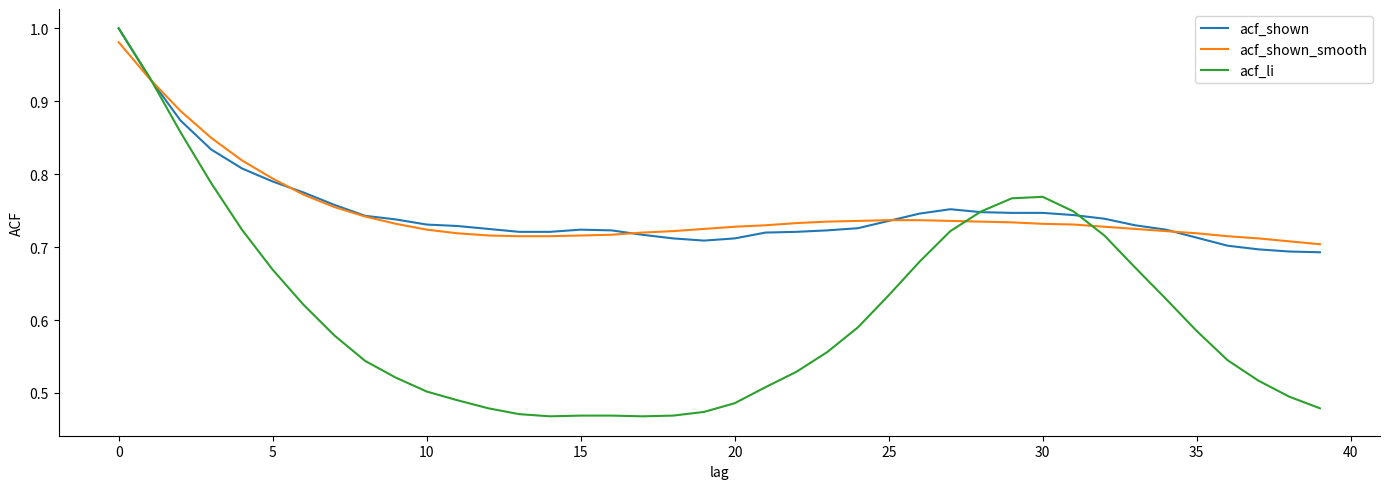

Which series has the largest range (max minus min)?

acf_li